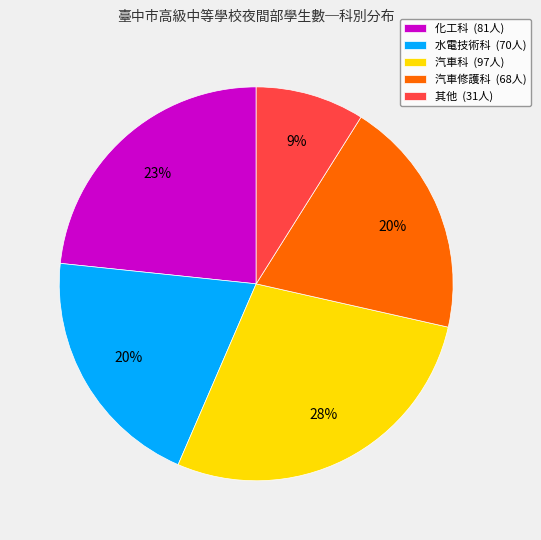

What is the smallest slice in the pie chart?

其他 (31人)